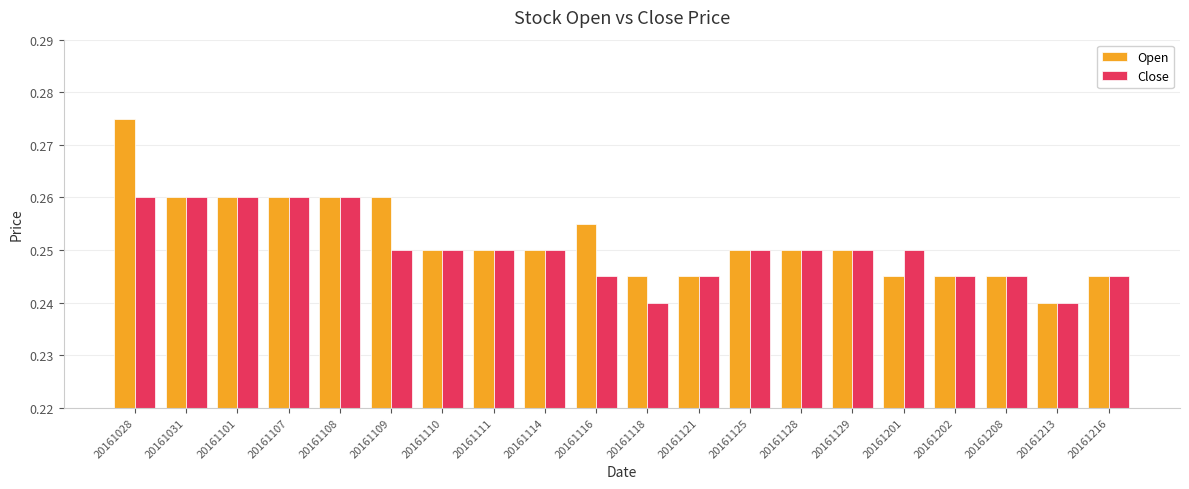

At which category does the chart reach its peak across all series?

20161028